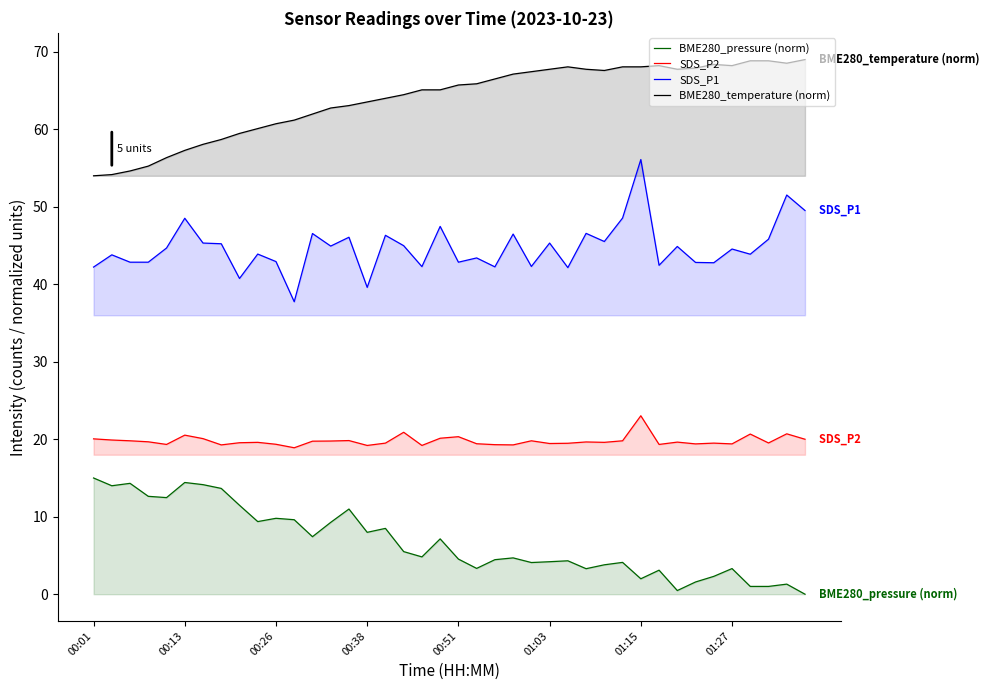

In BME280_temperature (norm), how many points are higher than both neighbors (excluding endpoints)?

3